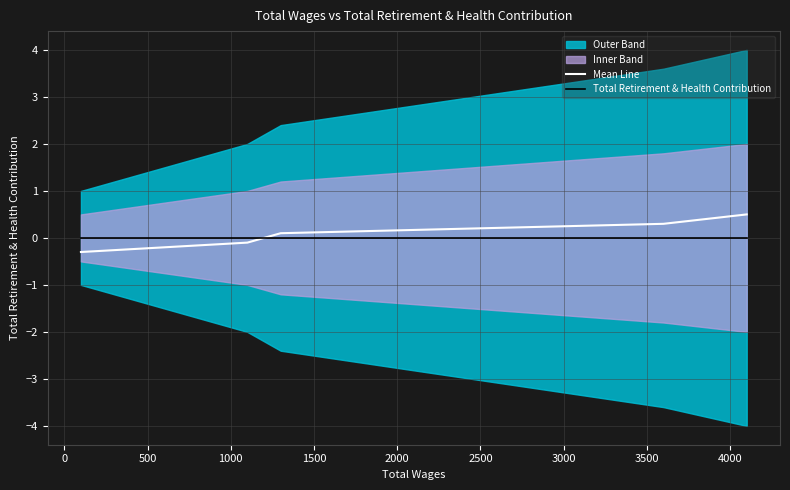

How many values in Mean Line are above zero?

3